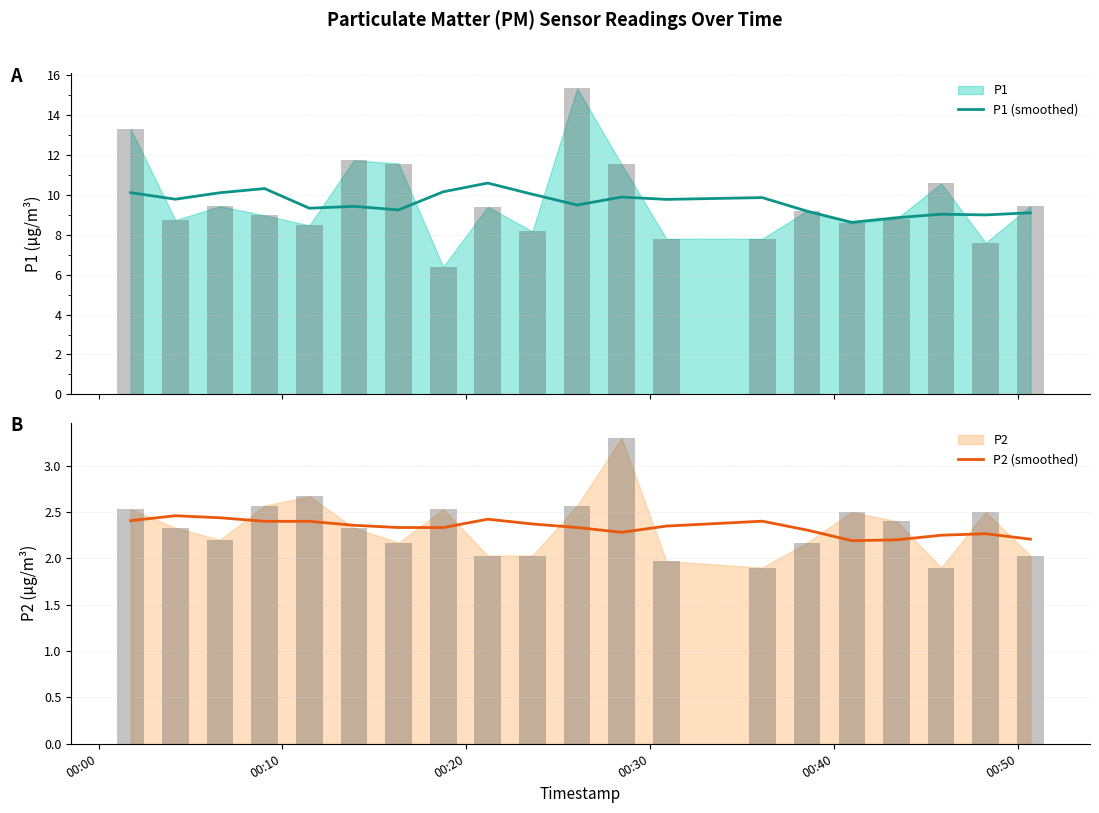

What is the maximum value for P1 (smoothed)?

10.6